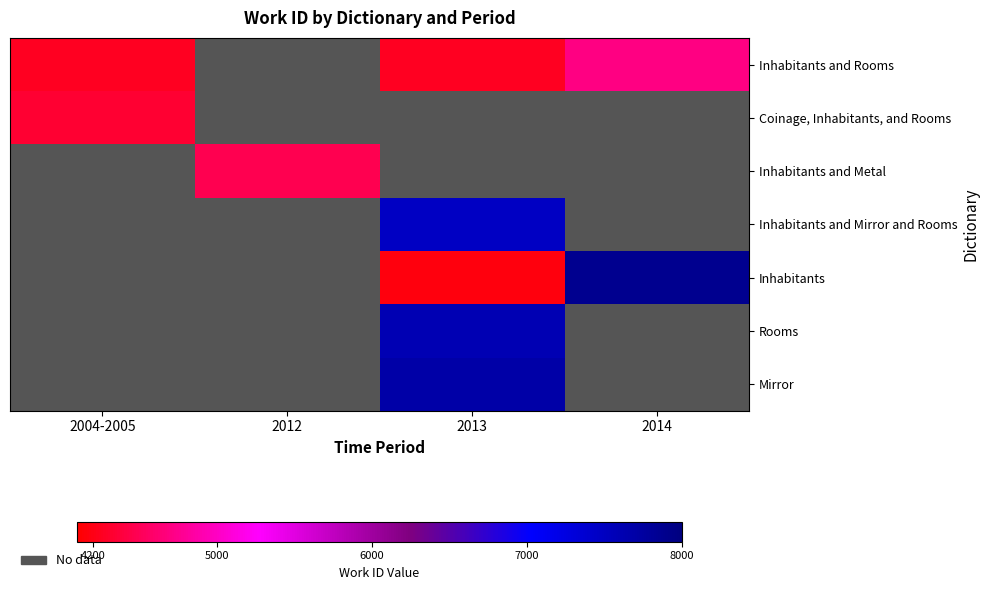

The value of Inhabitants and Mirror and Rooms at 2014 is 0. True or false?

True